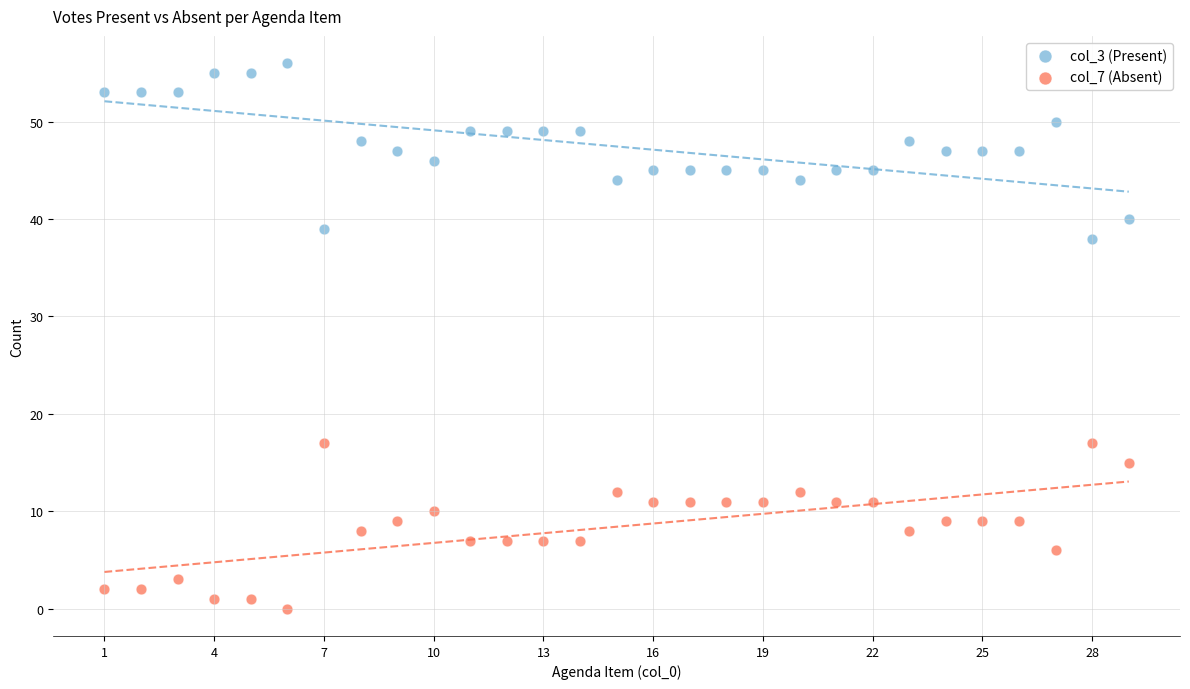

What is the X range (max minus min) for the scatter plot?

28